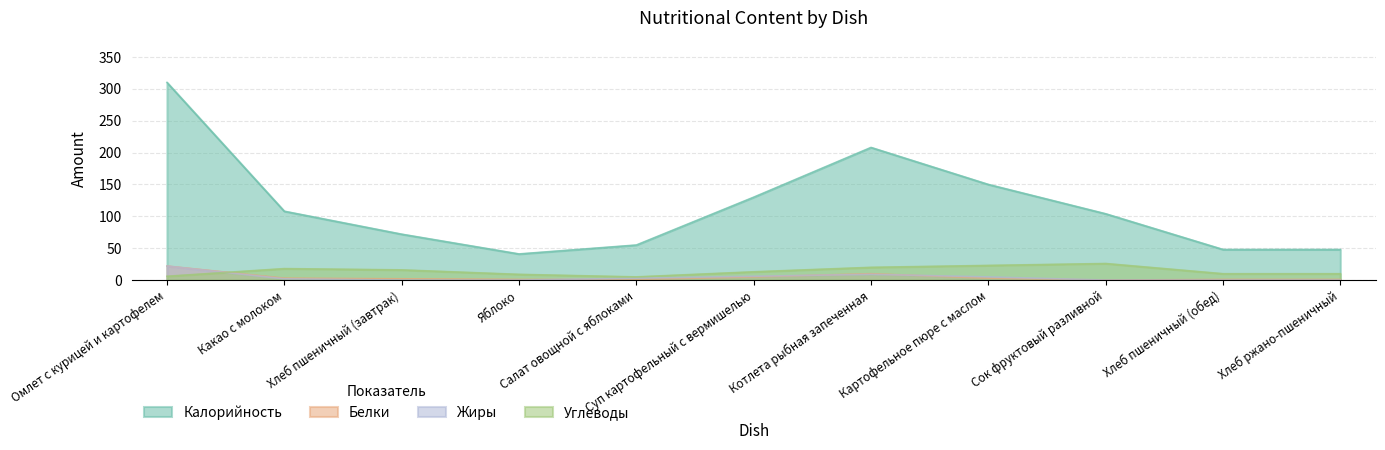

What is the value of the Жиры point at the 5th from the left?

3